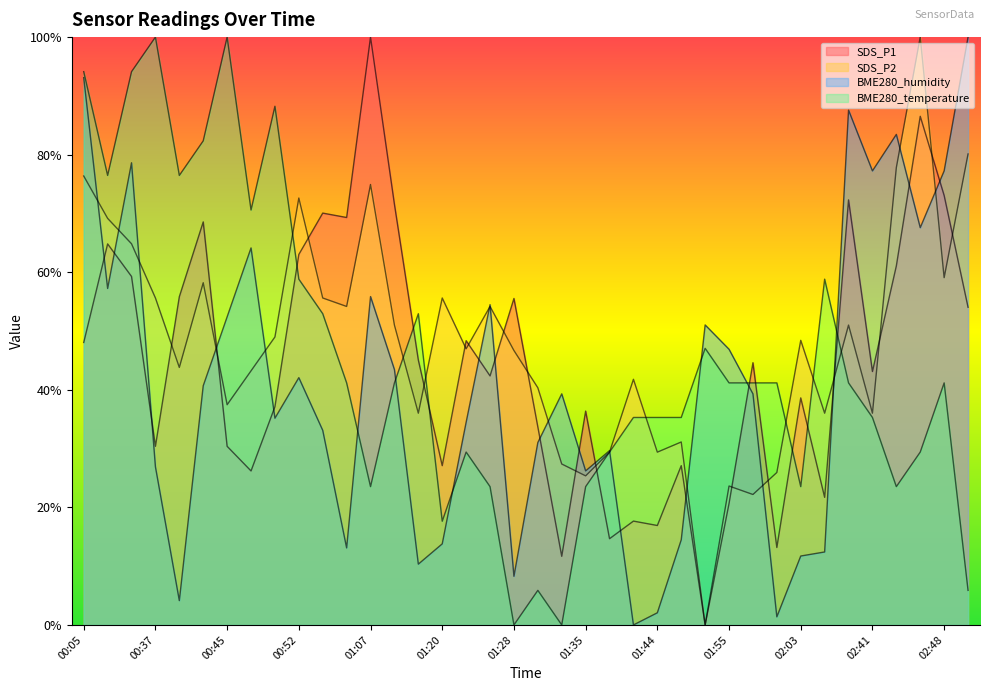

Reading right to left, list all the values displayed in this chart.

SDS_P1: 02:54=0.5	02:48=0.7	02:46=0.9	02:43=0.6	02:41=0.4	02:35=0.7	02:09=0.2	02:03=0.4	02:00=0.1	01:57=0.4	01:55=0.2	01:52=0.0	01:50=0.3	01:44=0.2	01:41=0.2	01:38=0.1	01:35=0.4	01:33=0.1	01:30=0.3	01:28=0.6	01:25=0.4	01:23=0.5	01:20=0.3	01:15=0.5	01:13=0.7	01:07=1.0	00:58=0.7	00:55=0.7	00:52=0.6	00:50=0.4	00:47=0.3	00:45=0.3	00:42=0.7	00:40=0.6	00:37=0.3	00:18=0.6	00:08=0.6	00:05=0.5
SDS_P2: 02:54=0.8	02:48=0.6	02:46=1.0	02:43=0.8	02:41=0.4	02:35=0.5	02:09=0.4	02:03=0.5	02:00=0.3	01:57=0.2	01:55=0.2	01:52=0.0	01:50=0.3	01:44=0.3	01:41=0.4	01:38=0.3	01:35=0.3	01:33=0.3	01:30=0.4	01:28=0.5	01:25=0.5	01:23=0.5	01:20=0.6	01:15=0.4	01:13=0.5	01:07=0.7	00:58=0.5	00:55=0.6	00:52=0.7	00:50=0.5	00:47=0.4	00:45=0.4	00:42=0.6	00:40=0.4	00:37=0.6	00:18=0.6	00:08=0.7	00:05=0.8
BME280_temperature: 02:54=0.1	02:48=0.4	02:46=0.3	02:43=0.2	02:41=0.4	02:35=0.4	02:09=0.6	02:03=0.2	02:00=0.4	01:57=0.4	01:55=0.4	01:52=0.5	01:50=0.4	01:44=0.4	01:41=0.4	01:38=0.3	01:35=0.2	01:33=0.0	01:30=0.1	01:28=0.0	01:25=0.2	01:23=0.3	01:20=0.2	01:15=0.5	01:13=0.4	01:07=0.2	00:58=0.4	00:55=0.5	00:52=0.6	00:50=0.9	00:47=0.7	00:45=1.0	00:42=0.8	00:40=0.8	00:37=1.0	00:18=0.9	00:08=0.8	00:05=0.9
BME280_humidity: 02:54=1.0	02:48=0.8	02:46=0.7	02:43=0.8	02:41=0.8	02:35=0.9	02:09=0.1	02:03=0.1	02:00=0.0	01:57=0.4	01:55=0.5	01:52=0.5	01:50=0.1	01:44=0.0	01:41=0.0	01:38=0.3	01:35=0.3	01:33=0.4	01:30=0.3	01:28=0.1	01:25=0.5	01:23=0.3	01:20=0.1	01:15=0.1	01:13=0.4	01:07=0.6	00:58=0.1	00:55=0.3	00:52=0.4	00:50=0.4	00:47=0.6	00:45=0.5	00:42=0.4	00:40=0.0	00:37=0.3	00:18=0.8	00:08=0.6	00:05=0.9